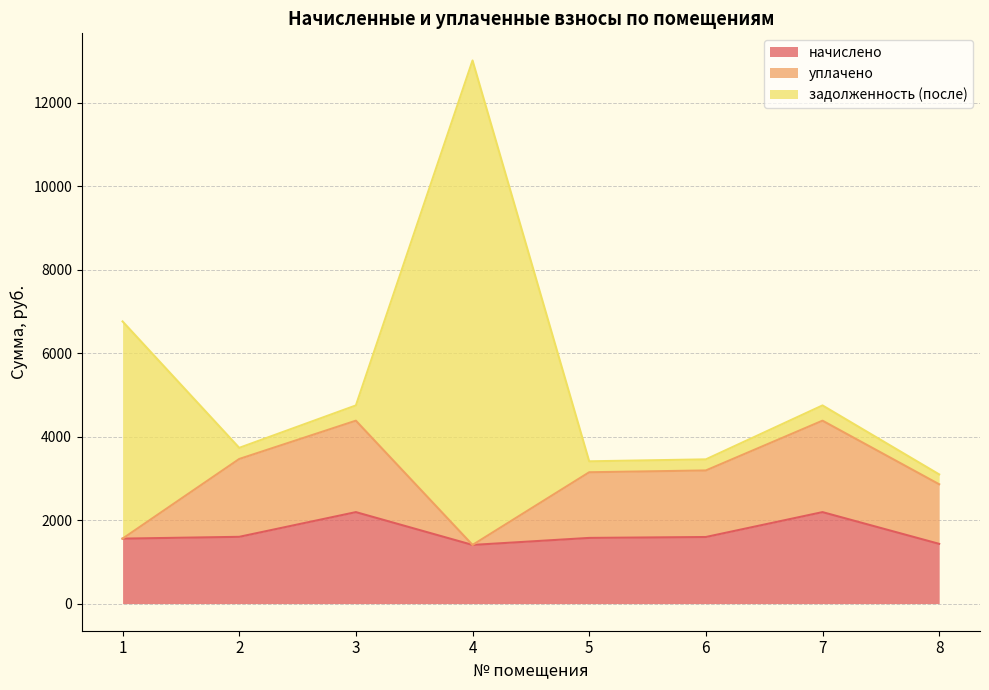

Which label corresponds to the smallest value in the chart?

1